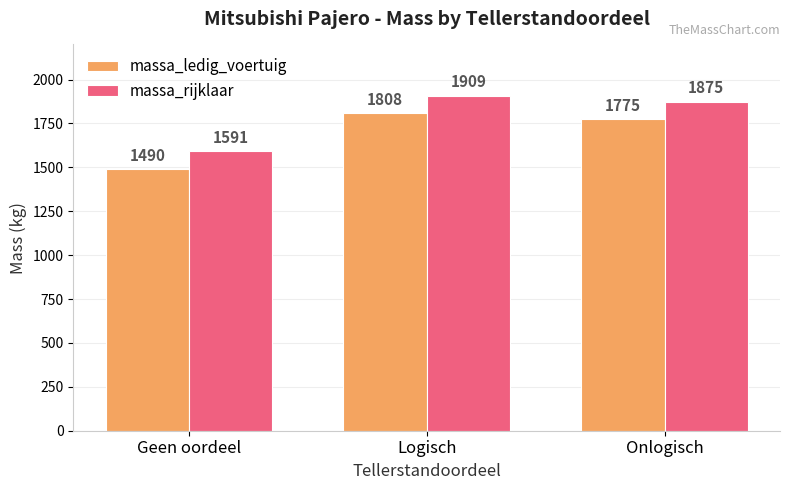

Which series has the largest total across all categories?

massa_rijklaar